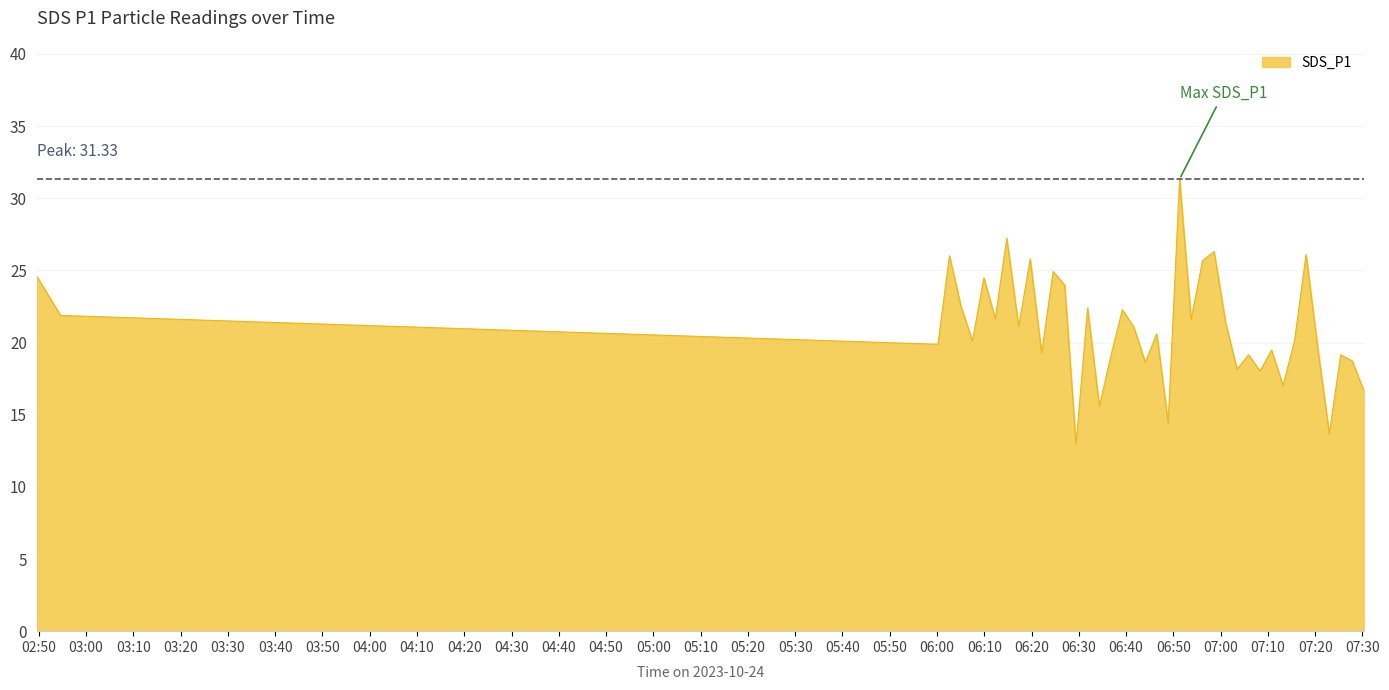

What is the greatest value displayed?

31.3